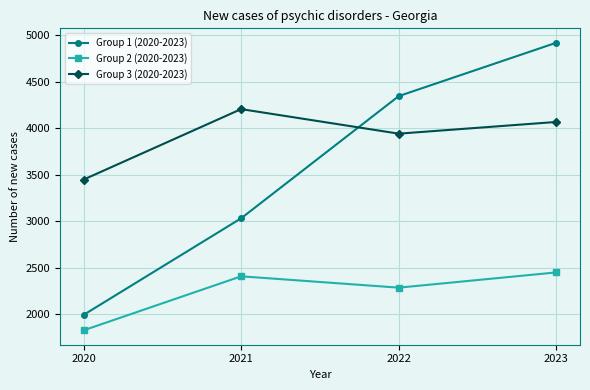

What is the maximum value for Group 2 (2020-2023)?

2449